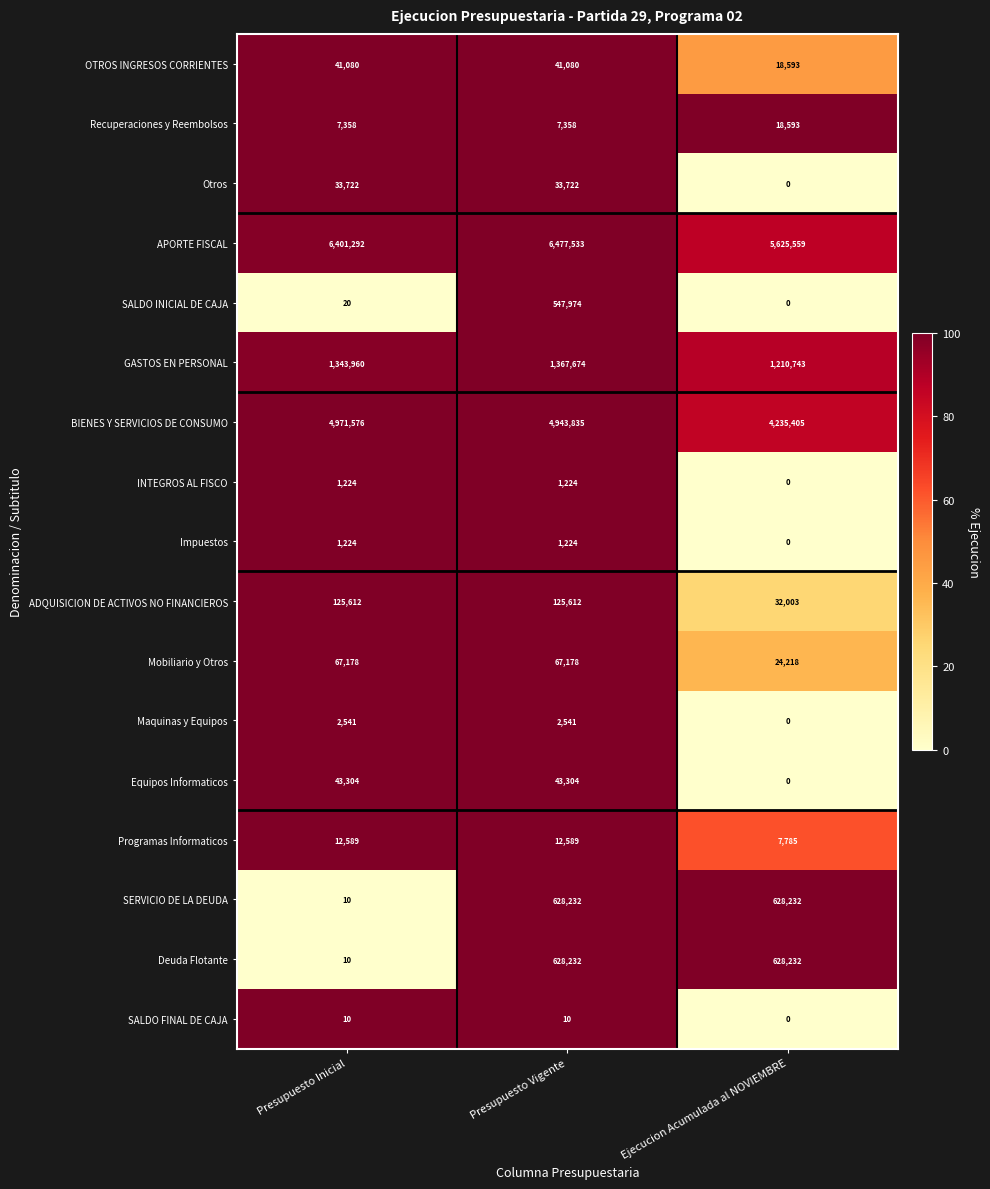

What is the difference between the second highest and minimum values in the Otros series?

33722